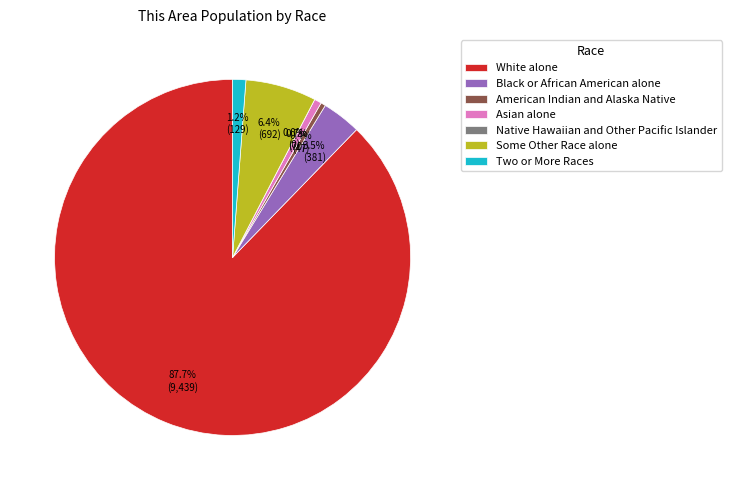

To the nearest percent, what is the difference between the Some Other Race alone and Native Hawaiian and Other Pacific Islander slice percentages?

6%